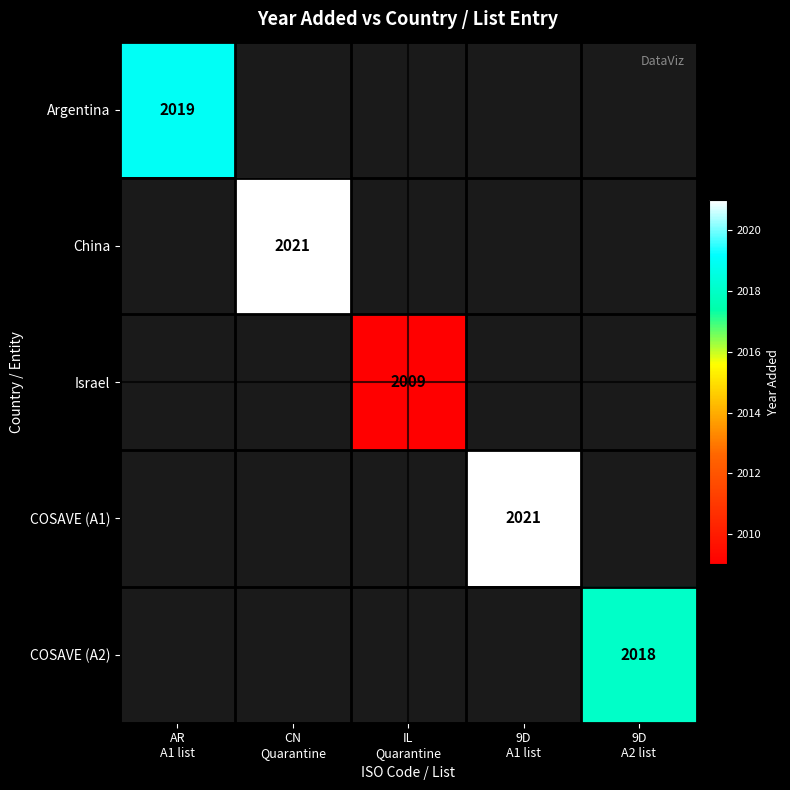

How many categories are shown in the chart?

5